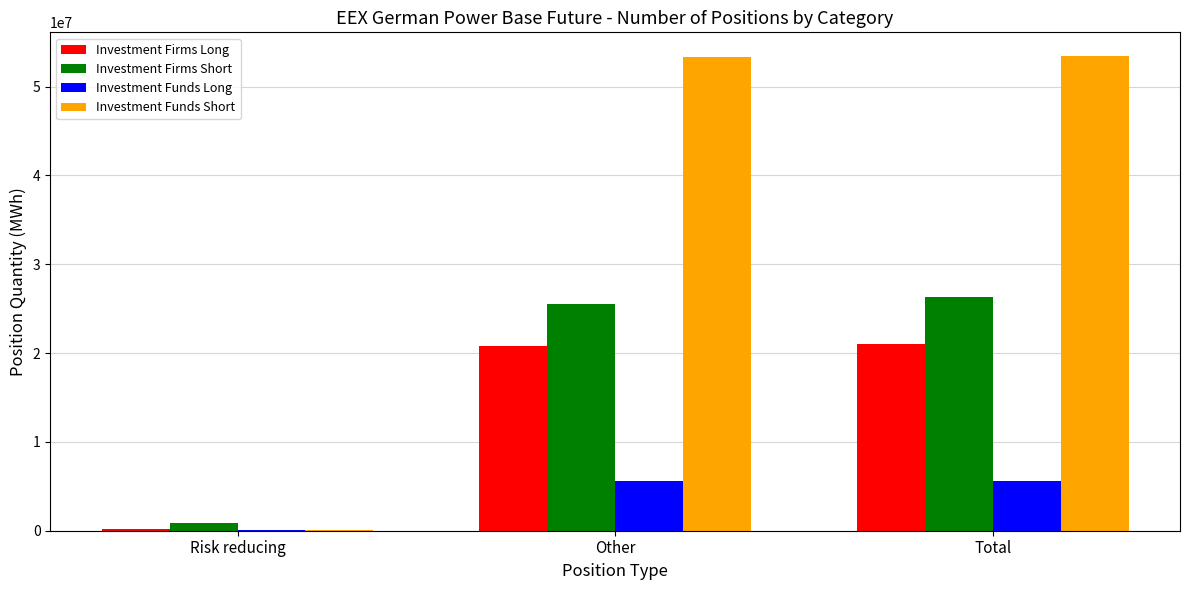

Read the Investment Firms Short value at Other.

25471579.0